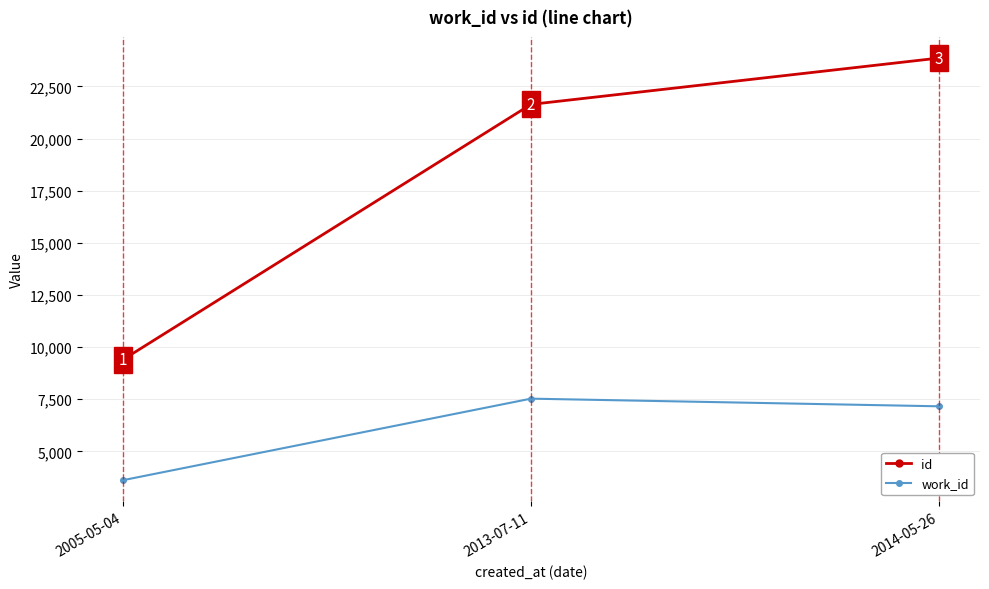

What position from the right is 2005-05-04?

3